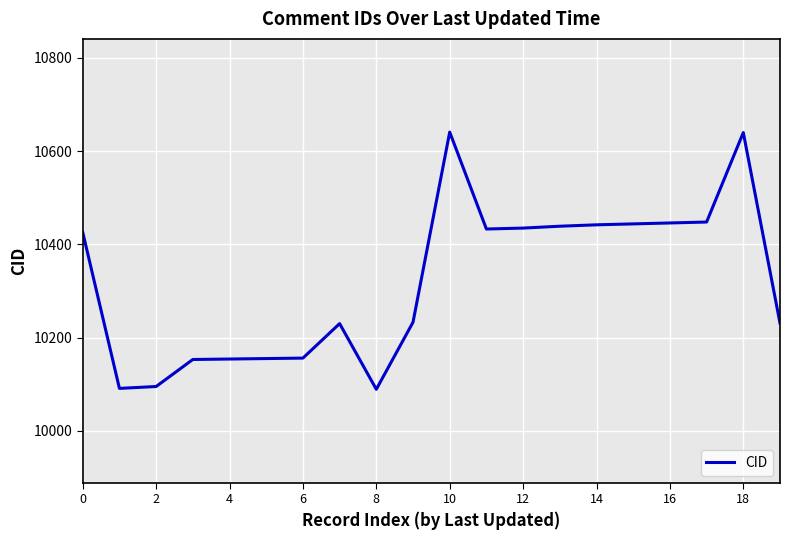

Does the chart have visible grid lines?

Yes